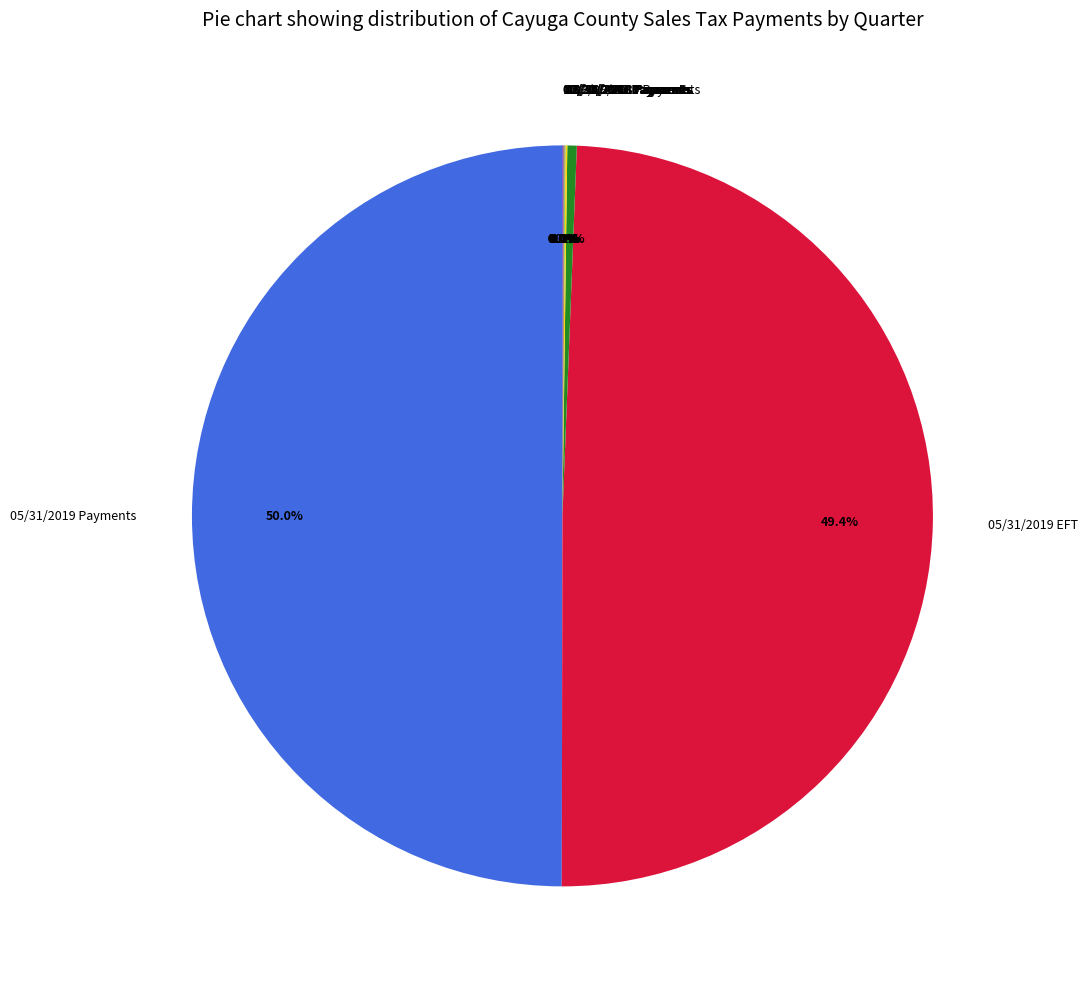

Which slice is the largest?

05/31/2019 Payments